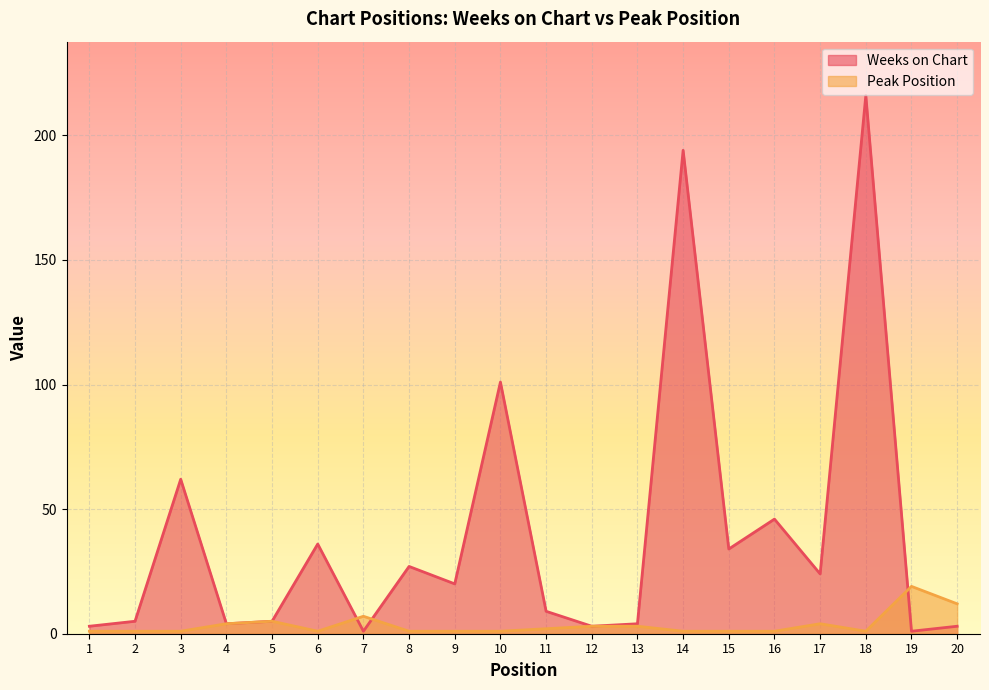

List the series in order of their peak value, highest first.

Weeks on Chart, Peak Position